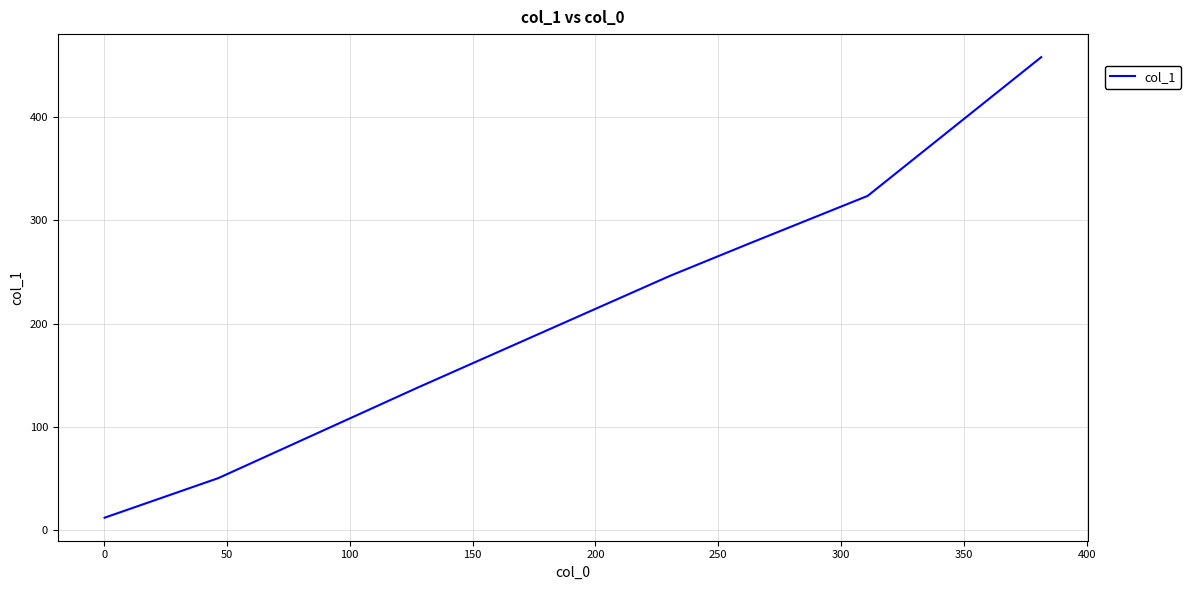

How many lines are shown in the chart?

1